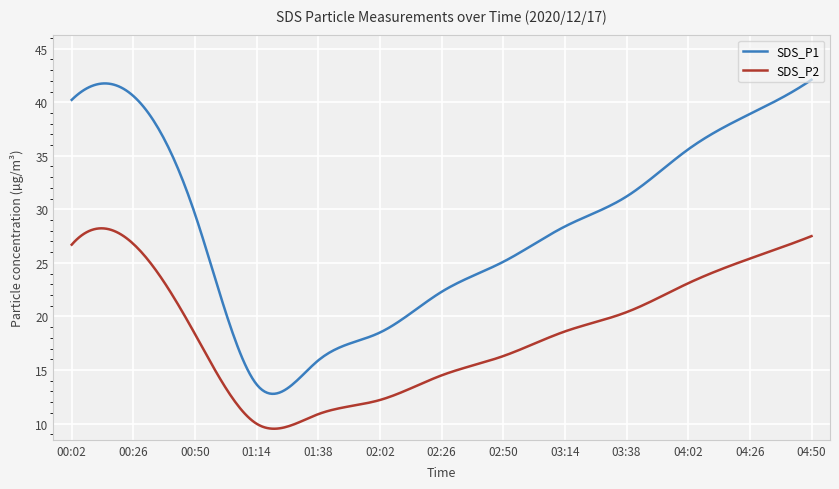

True or false: SDS_P1 and SDS_P2 intersect in this chart.

False